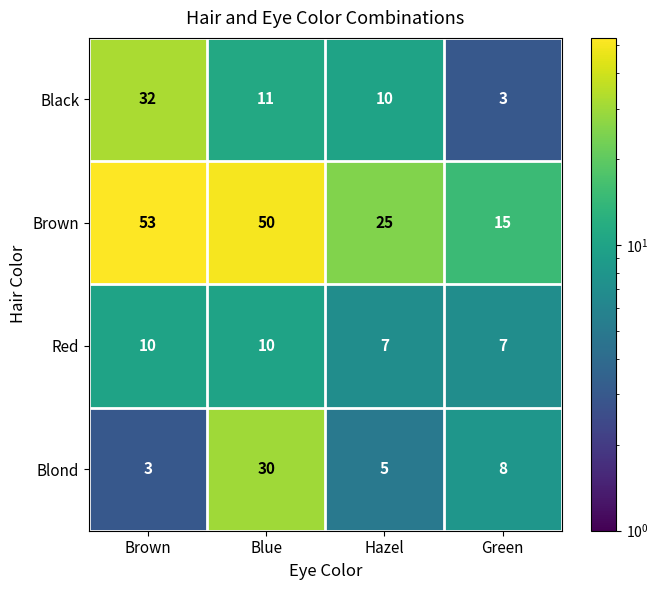

At which label does Brown first exceed 50?

Brown